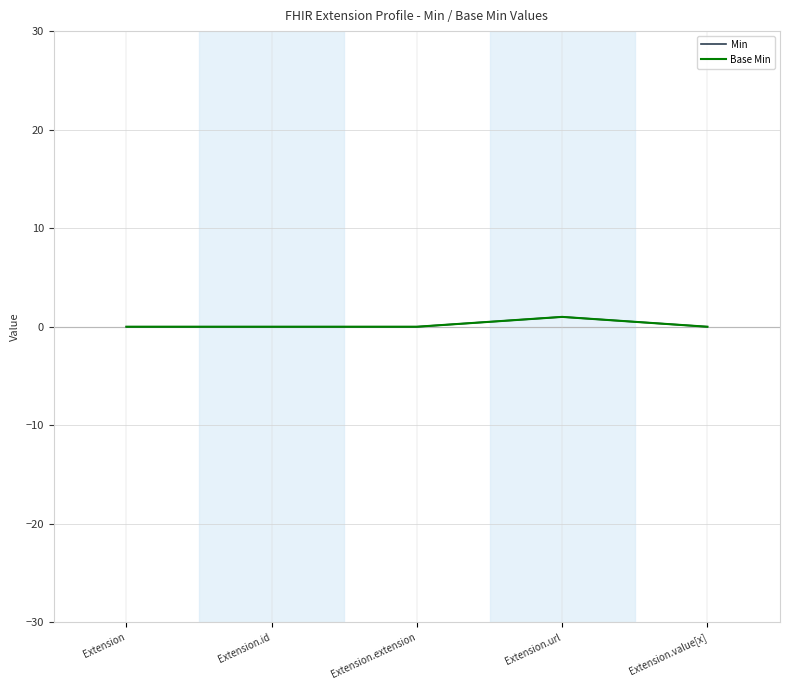

Does the chart have visible grid lines?

Yes